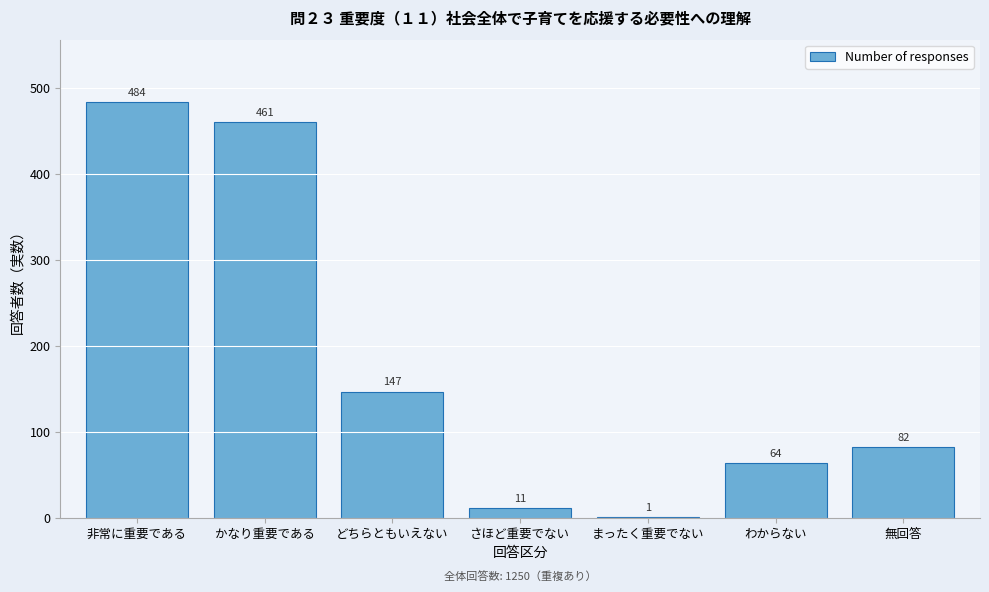

Reading left to right, extract all data points from this chart.

非常に重要である=484	かなり重要である=461	どちらともいえない=147	さほど重要でない=11	まったく重要でない=1	わからない=64	無回答=82